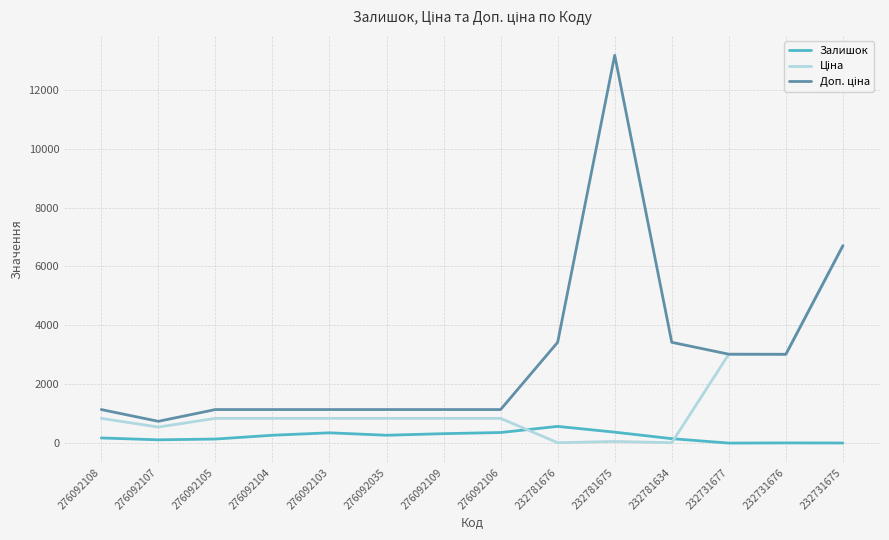

At which category does the chart reach its peak across all series?

232781675